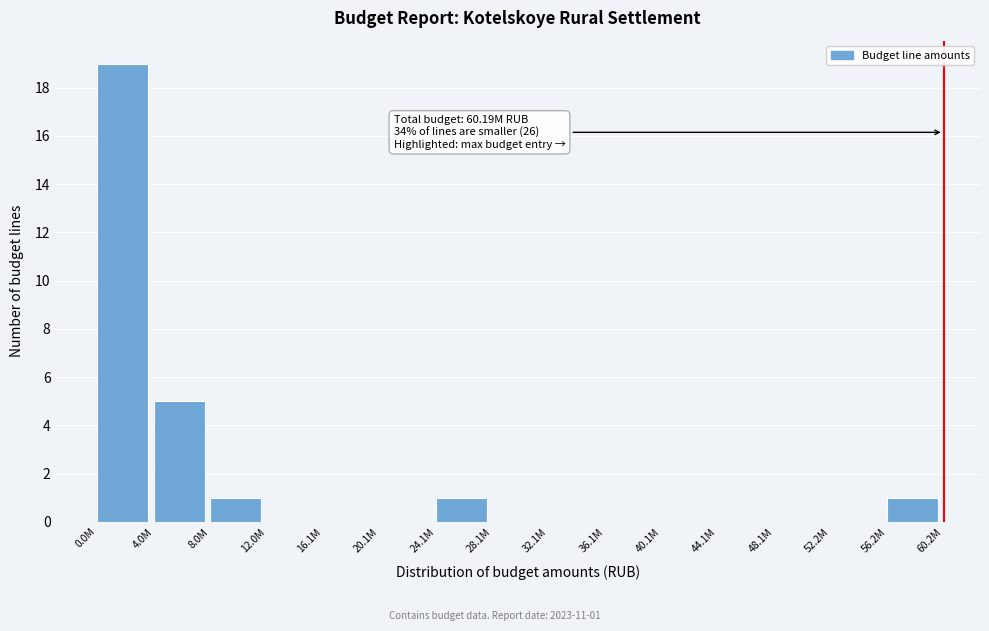

Reading right to left, what are all the values shown in this chart?

56.2M=1	52.2M=0	48.1M=0	44.1M=0	40.1M=0	36.1M=0	32.1M=0	28.1M=0	24.1M=1	20.1M=0	16.1M=0	12.0M=0	8.0M=1	4.0M=5	0.0M=19